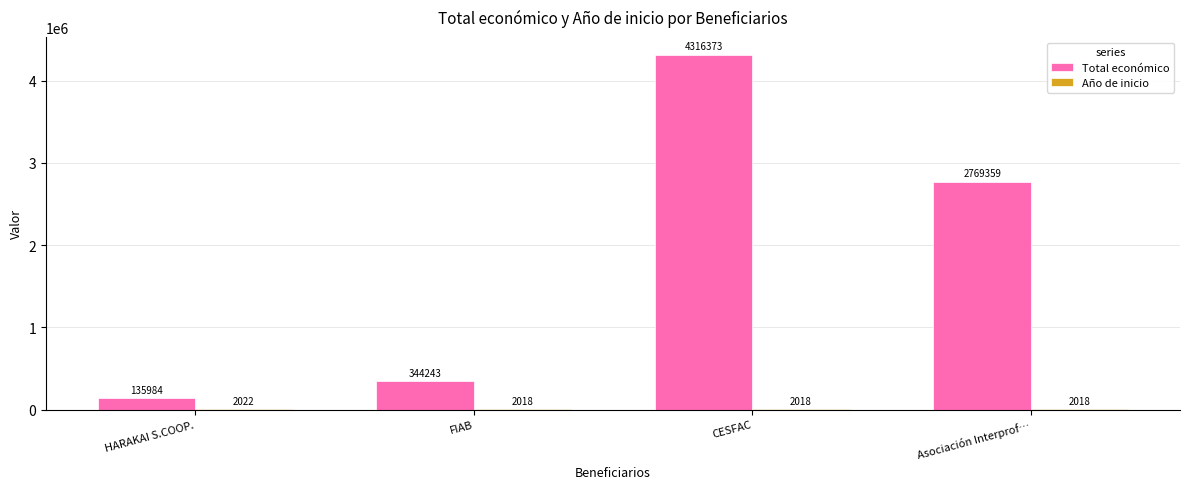

What is the maximum value shown in the chart?

4316373